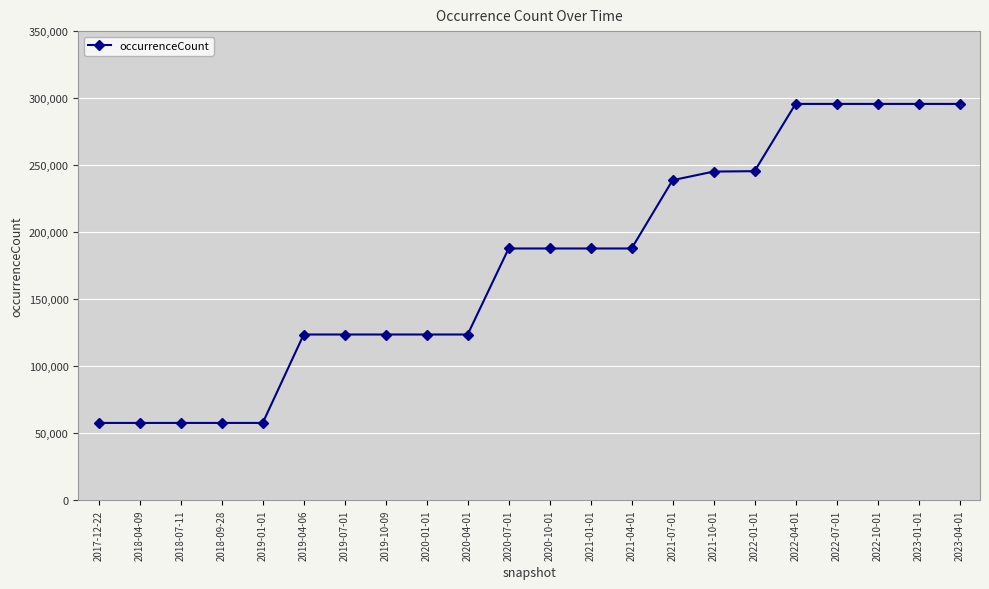

What is the value of the 7th point from the left?

123636